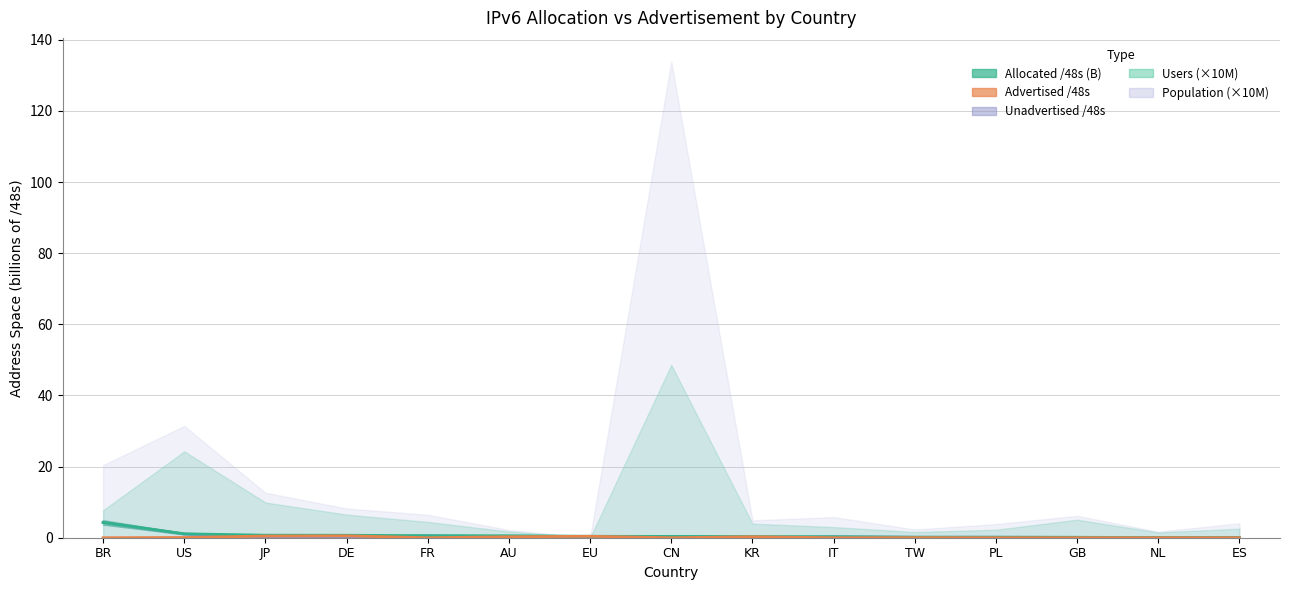

What position from the left is EU?

7